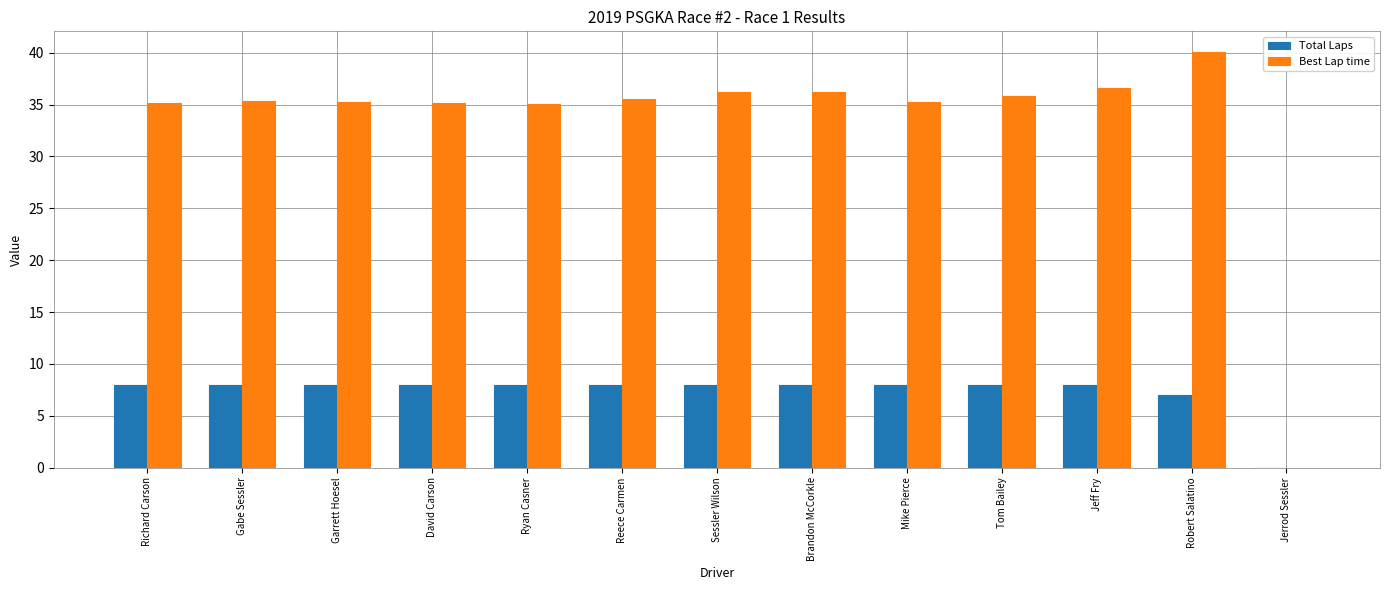

The Best Lap time series shows 0.0 at Jerrod Sessler. True or false?

True